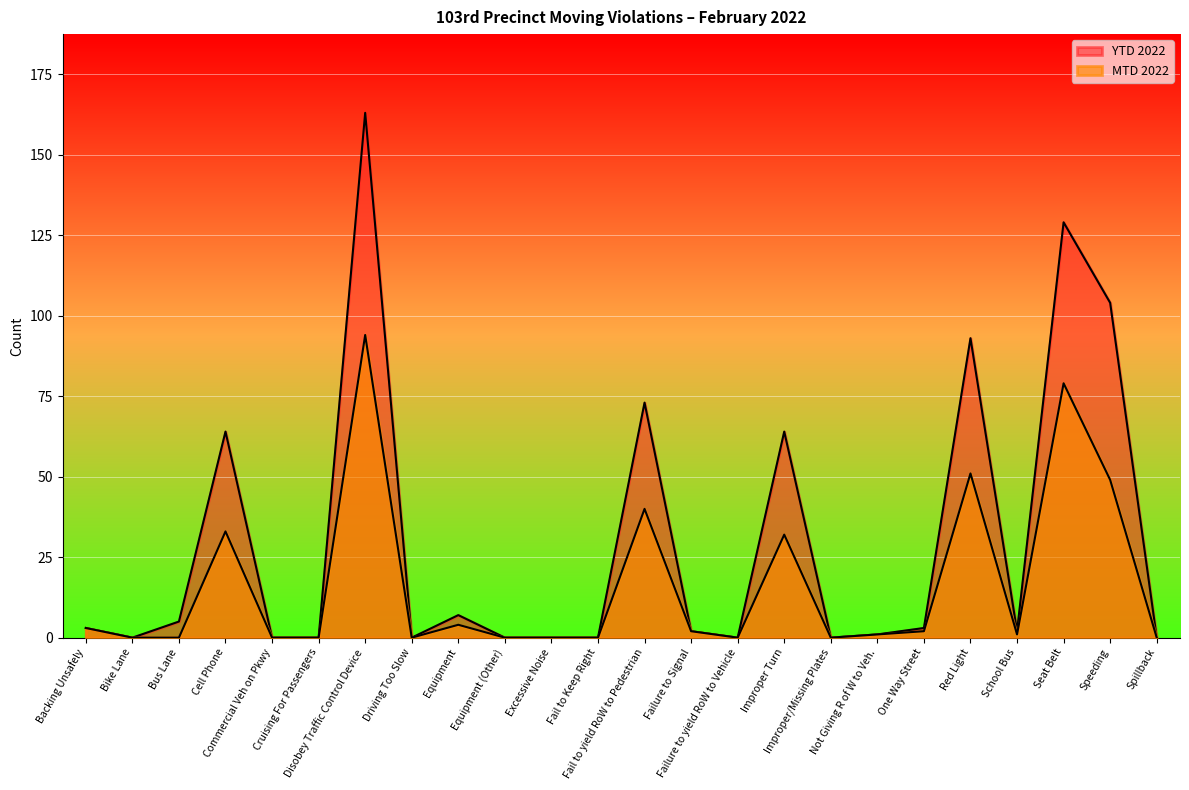

Reading right to left, transcribe all the data shown in this chart.

MTD 2022: 0	49	79	1	51	2	1	0	32	0	2	40	0	0	0	4	0	94	0	0	33	0	0	3
YTD 2022: 0	104	129	2	93	3	1	0	64	0	2	73	0	0	0	7	0	163	0	0	64	5	0	3